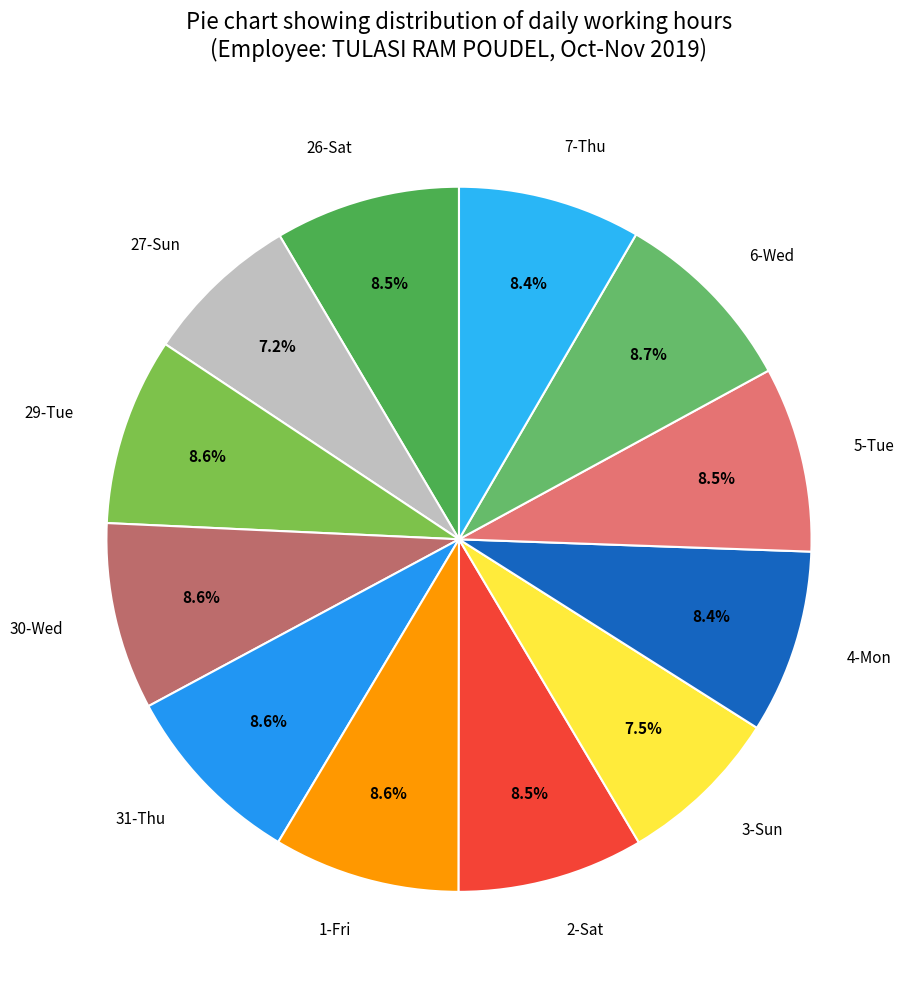

To the nearest percent, what portion does 27-Sun represent?

7%